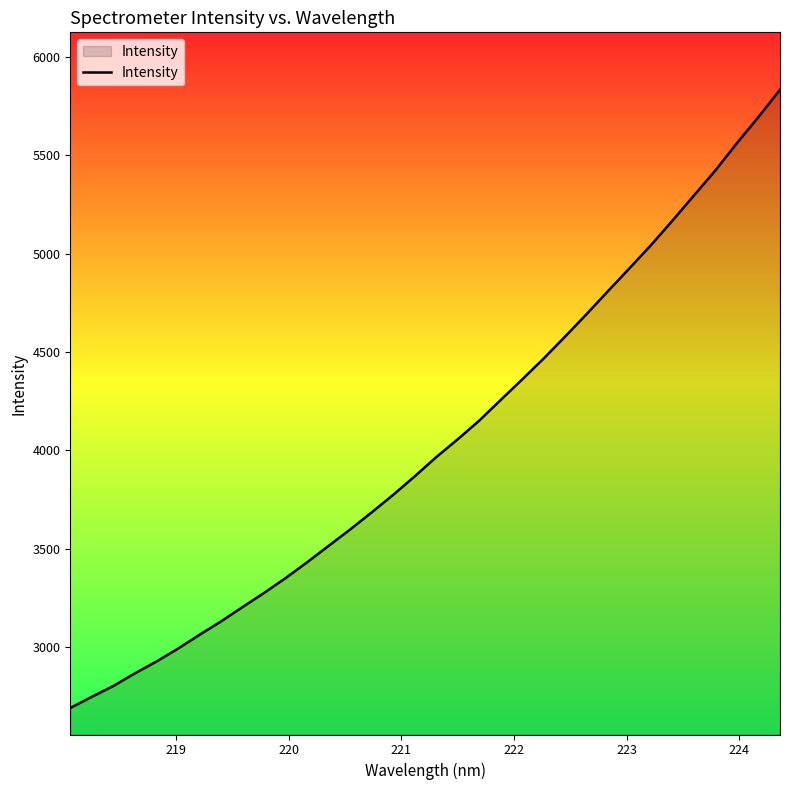

What is the maximum value shown in the chart?

5832.3